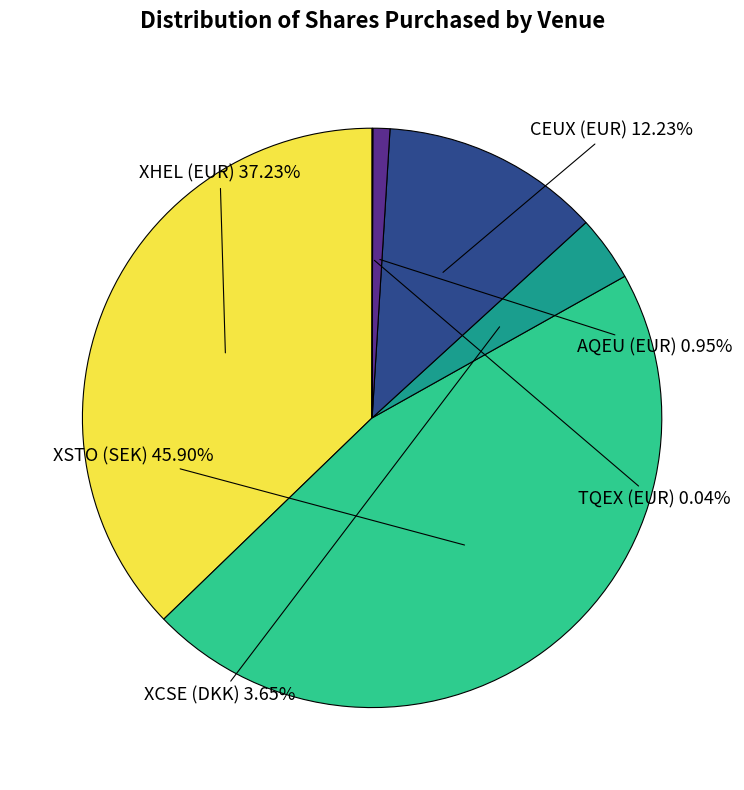

To the nearest percent, what is the average slice percentage?

17%